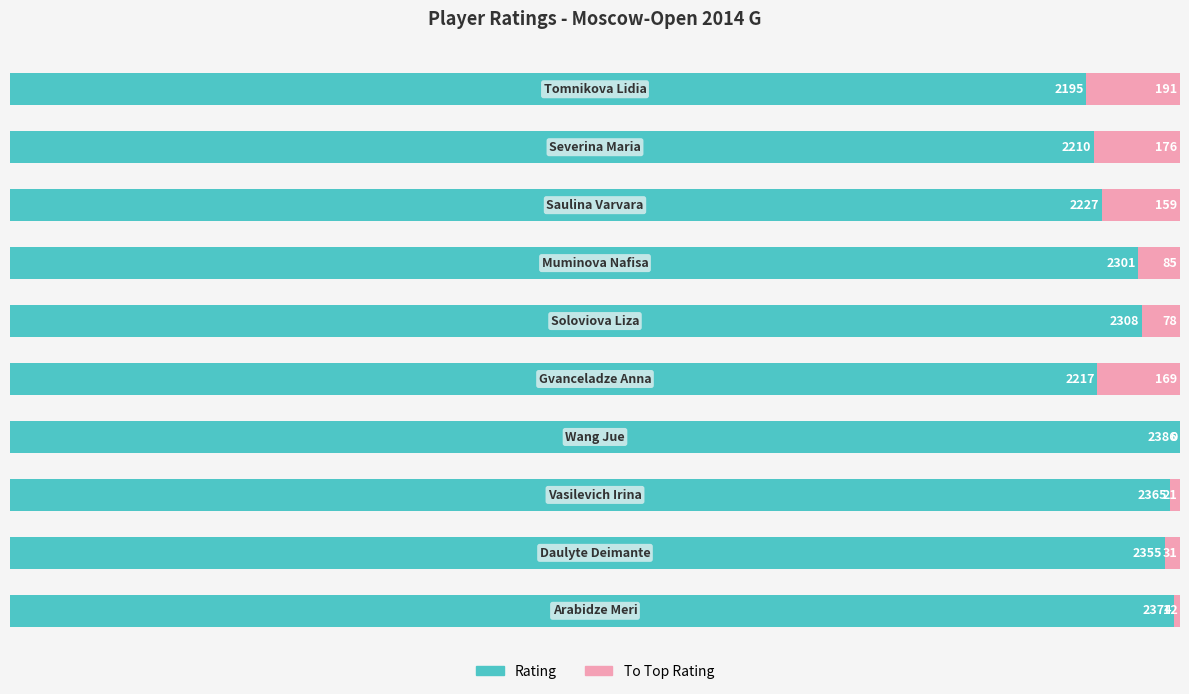

At how many categories does at least one series exceed 2204?

9